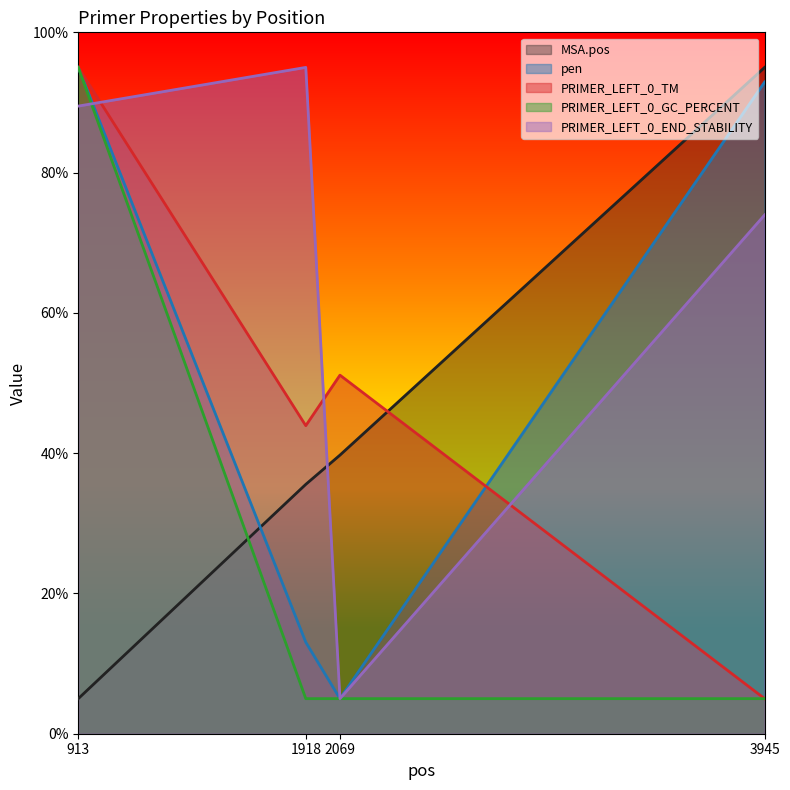

At 1918, list the series in order from largest to smallest.

PRIMER_LEFT_0_END_STABILITY, PRIMER_LEFT_0_TM, MSA.pos, pen, PRIMER_LEFT_0_GC_PERCENT